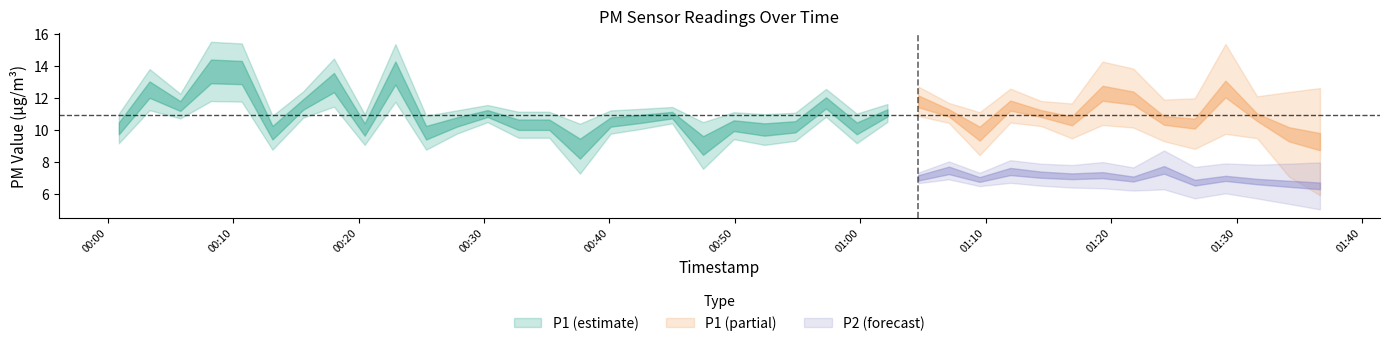

Is the value of P2 at 16 greater than the value of P1 at 36?

No